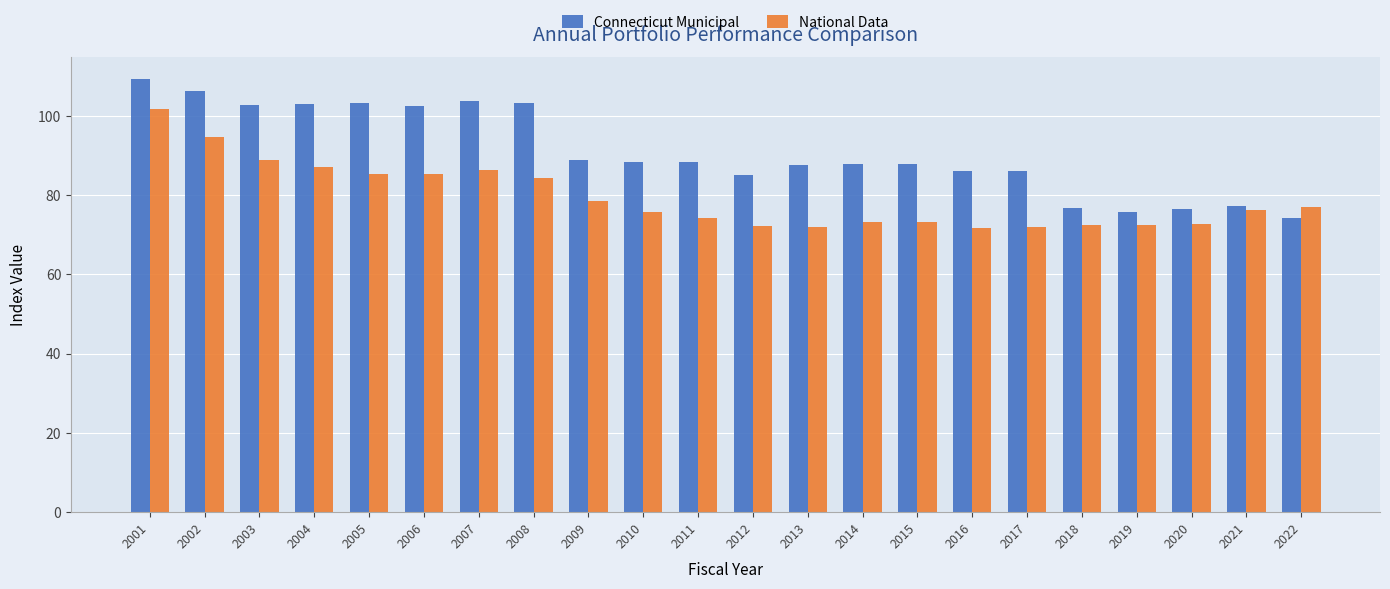

Which series has the widest spread of values?

Connecticut Municipal